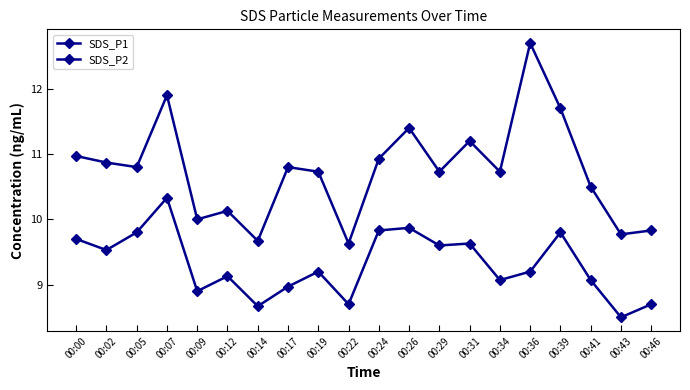

What is the difference between the SDS_P2 values at 00:34 and 00:17?

0.1